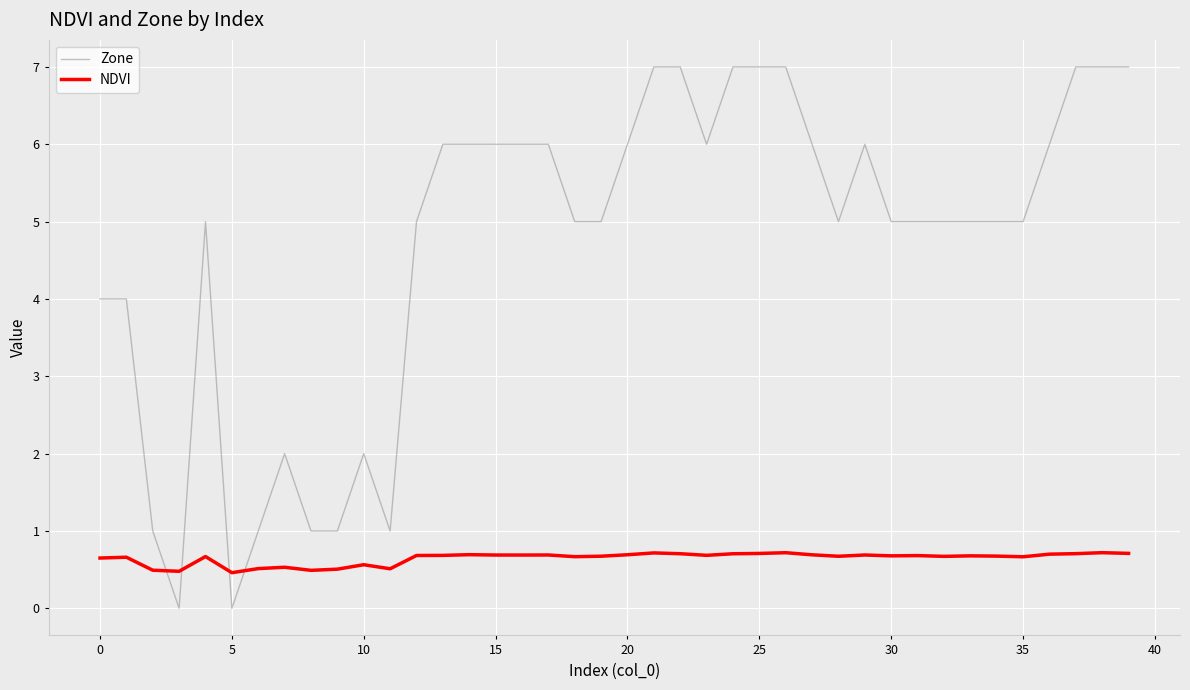

What is the greatest value displayed?

7.0